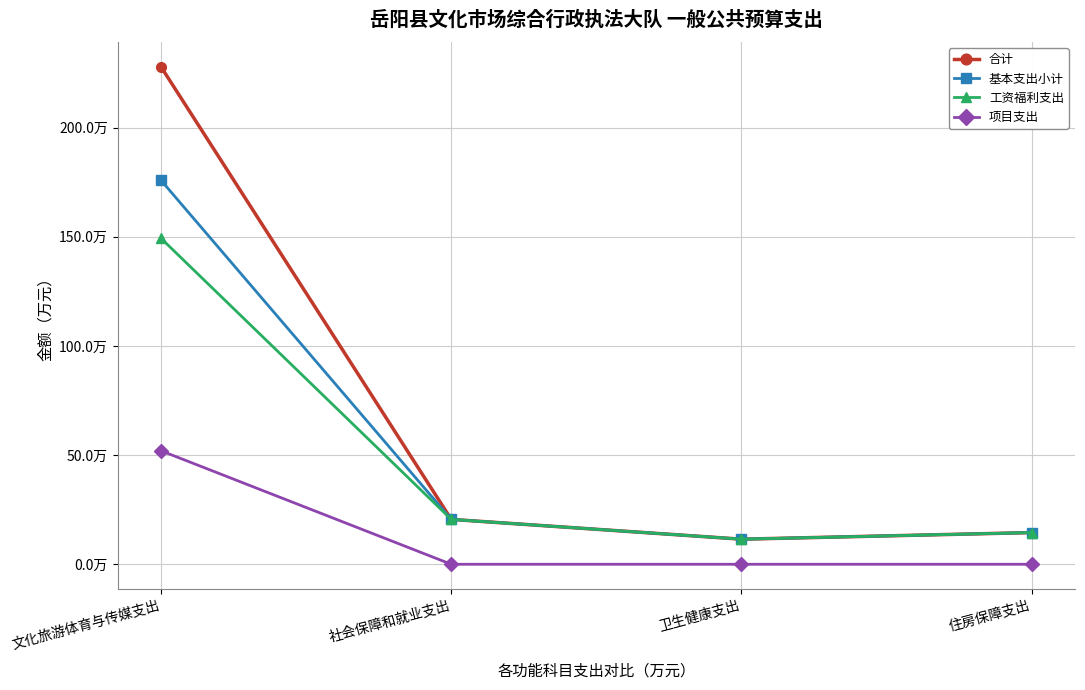

What is the difference between the maximum and minimum values in the 工资福利支出 series?

137.8